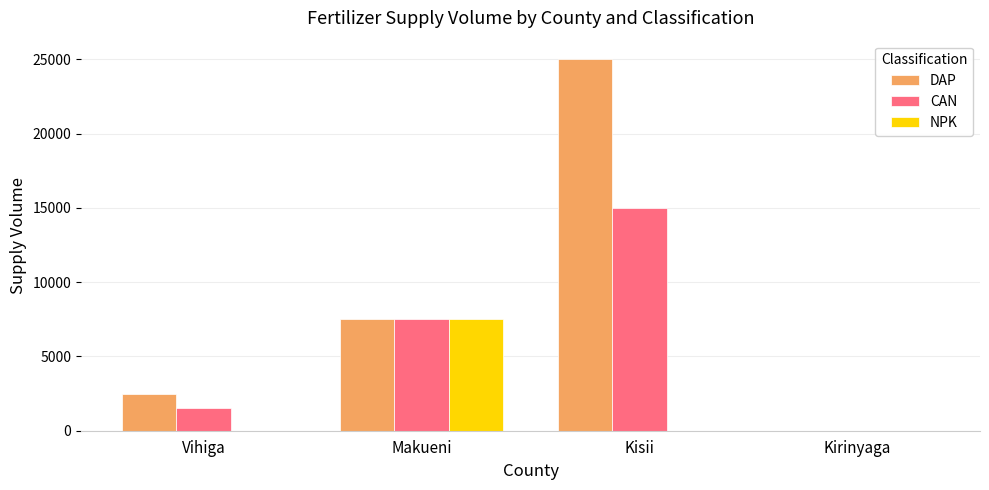

What are all the series names shown in the legend?

DAP, CAN, NPK